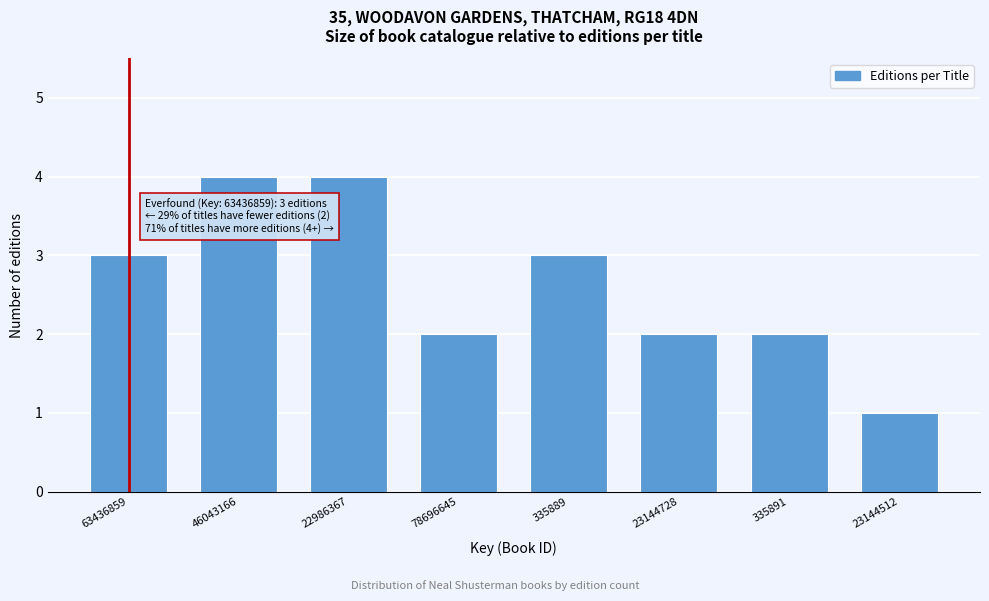

Reading left to right, what are all the values shown in this chart?

3	4	4	2	3	2	2	1